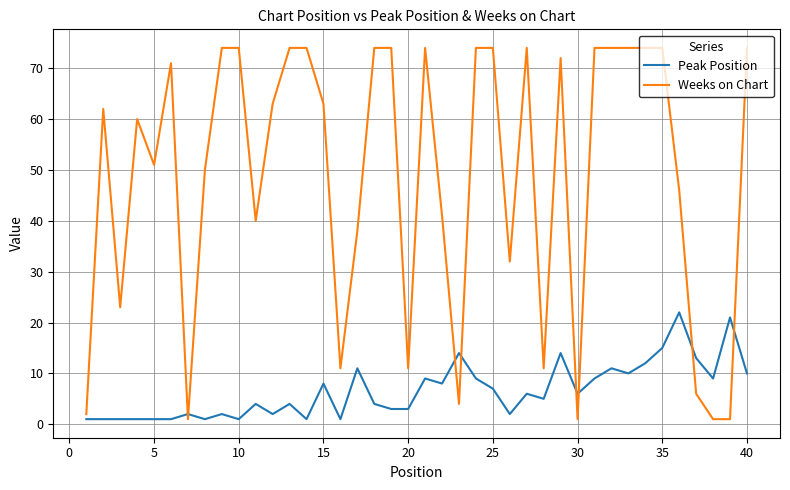

What is the difference between the second highest and minimum values in the Peak Position series?

20